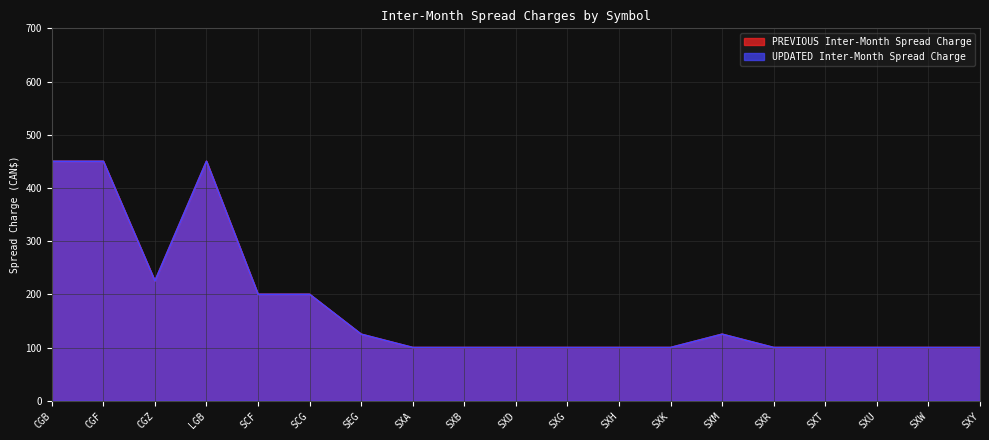

Between SXD and CGZ, which is larger?

CGZ